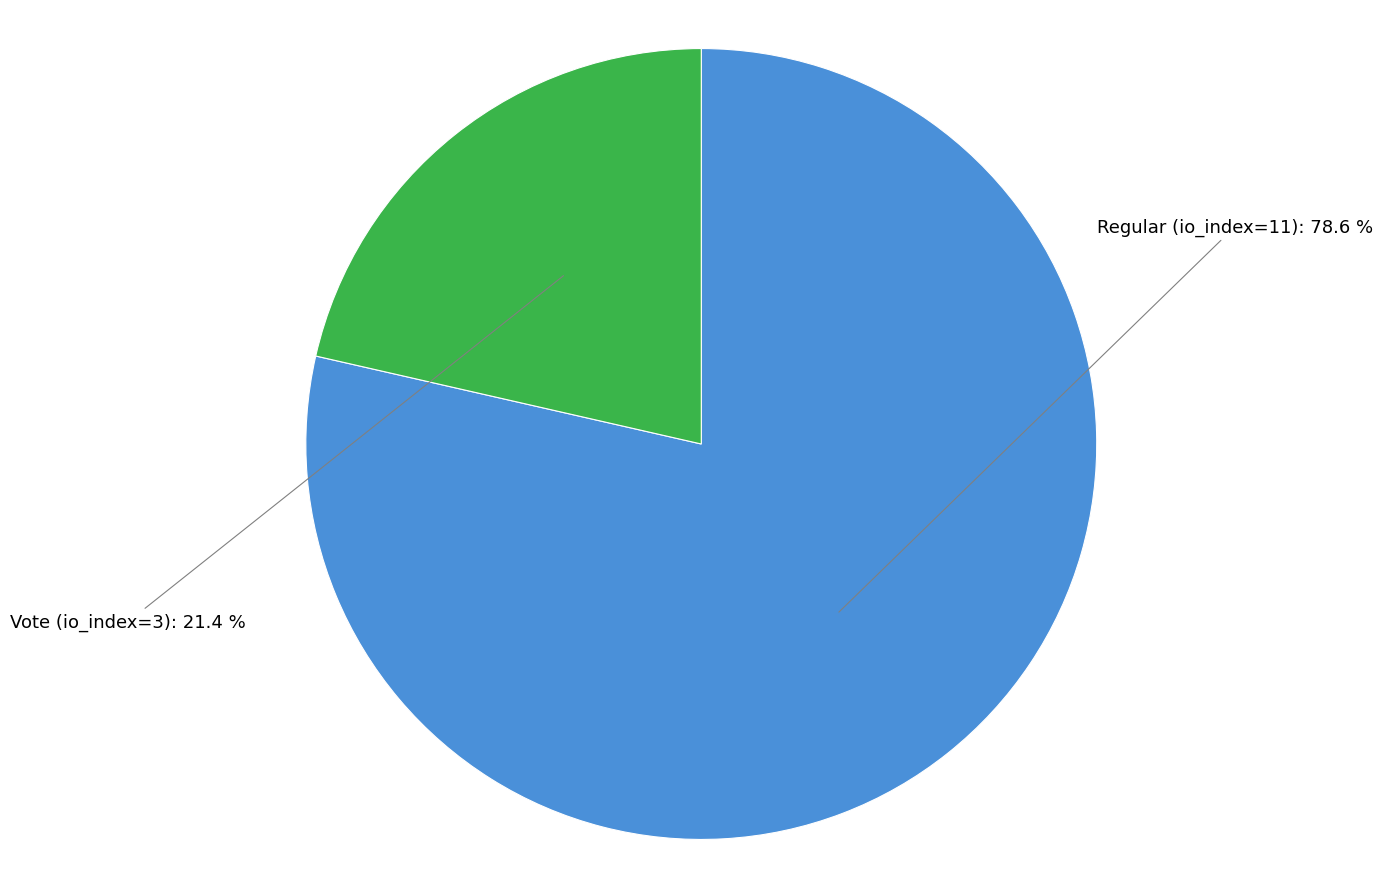

Rank the categories by value from highest to lowest.

Regular (io_index=11), Vote (io_index=3)